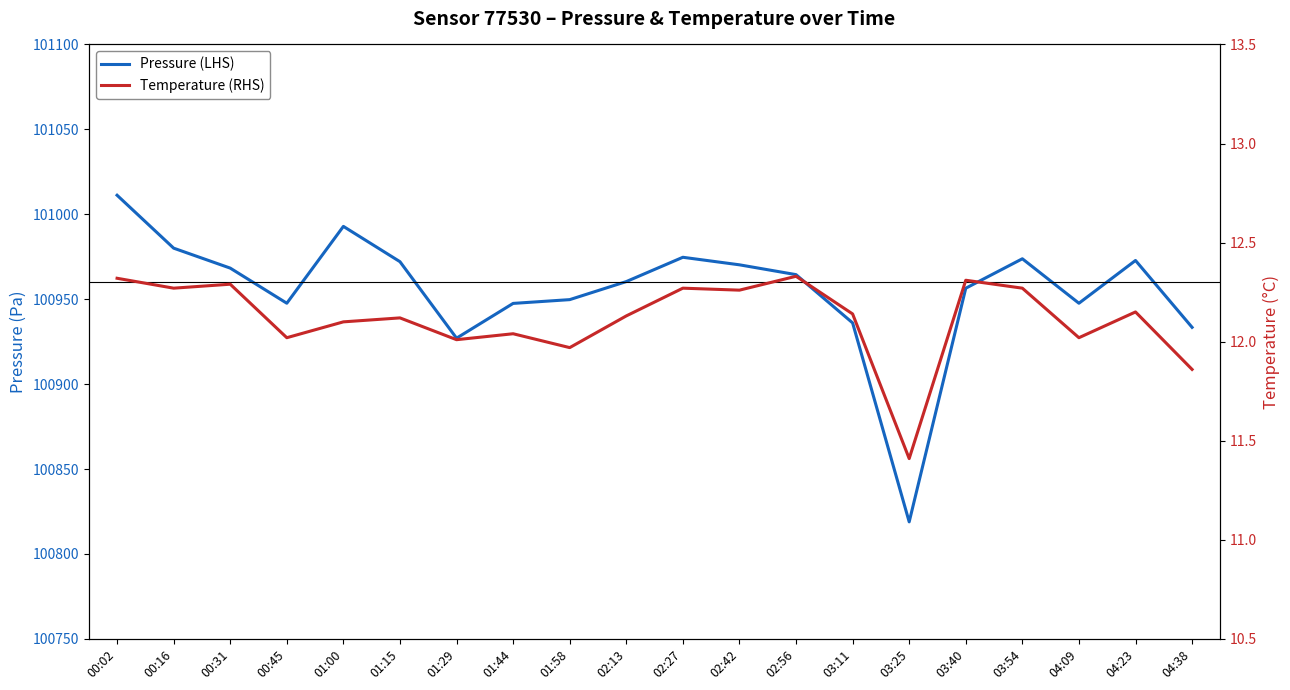

At which category is the sum across all series the highest?

00:02